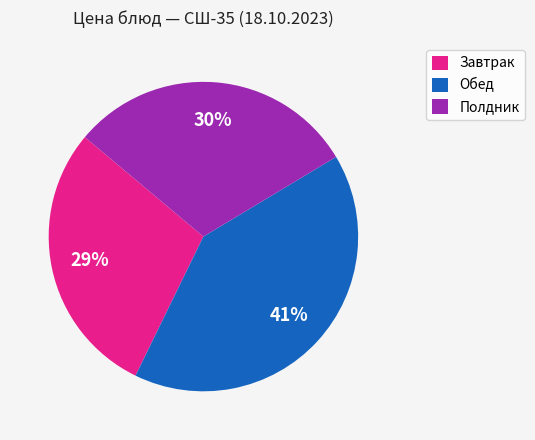

To the nearest percent, what portion does Обед represent?

41%